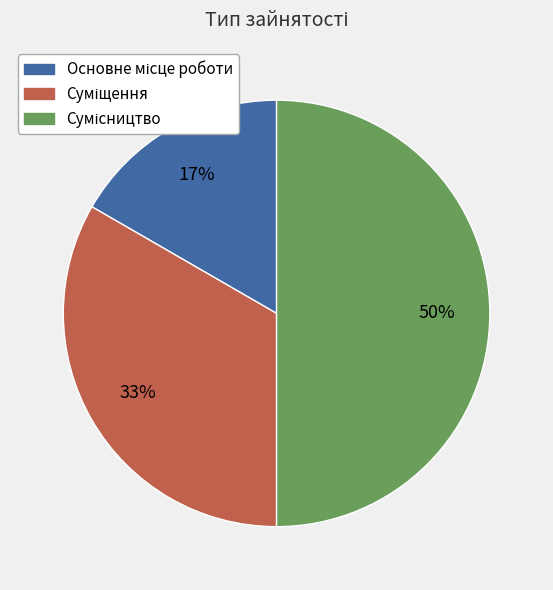

To the nearest percent, what is the average slice percentage?

33%